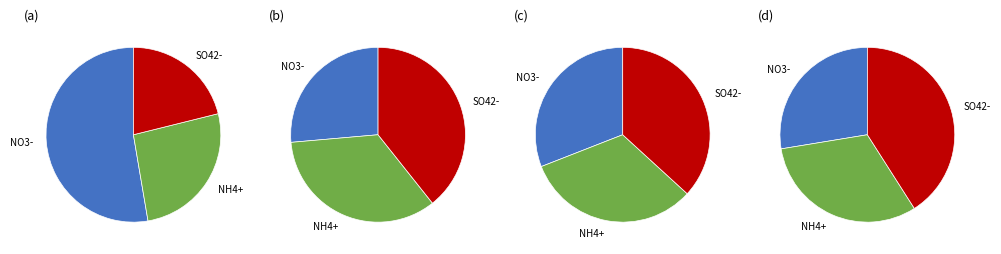

Is pct55 the majority of the pie?

No